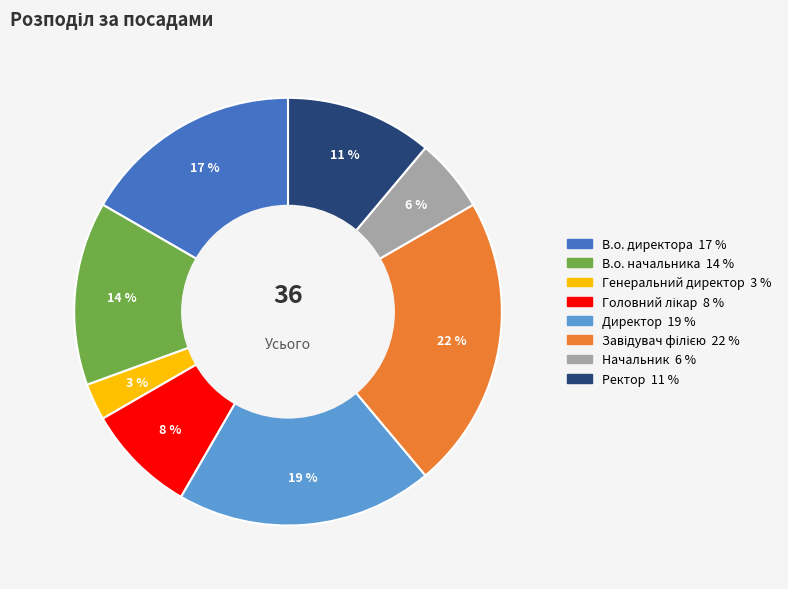

To the nearest percent, what percentage of the pie is Начальник?

6%